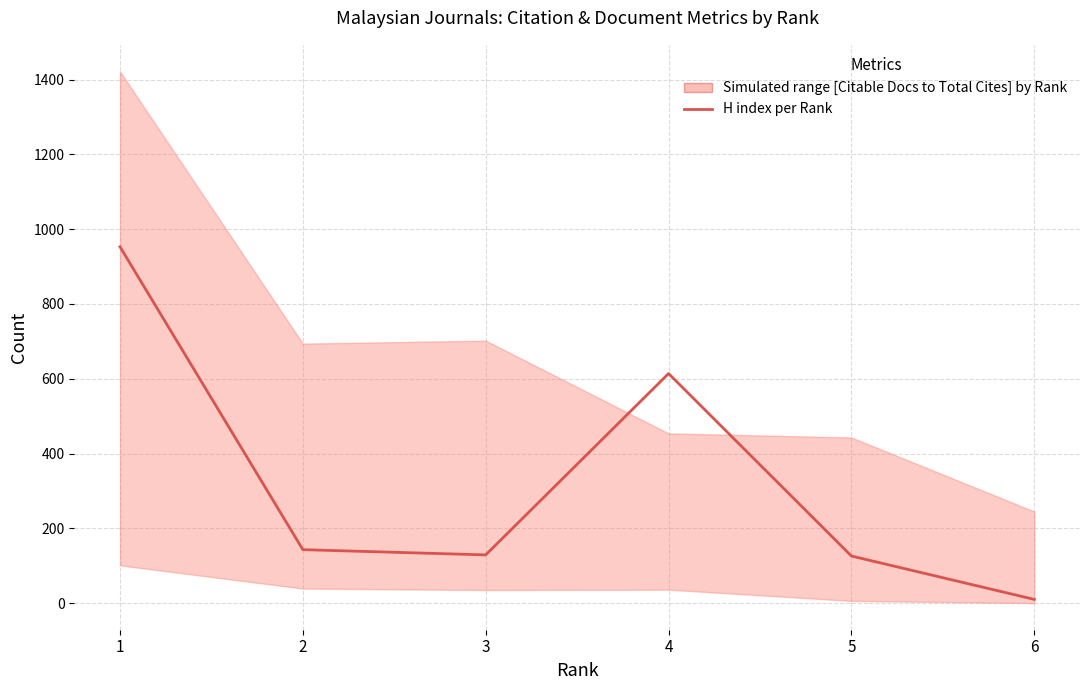

What is the minimum value shown in the chart?

10